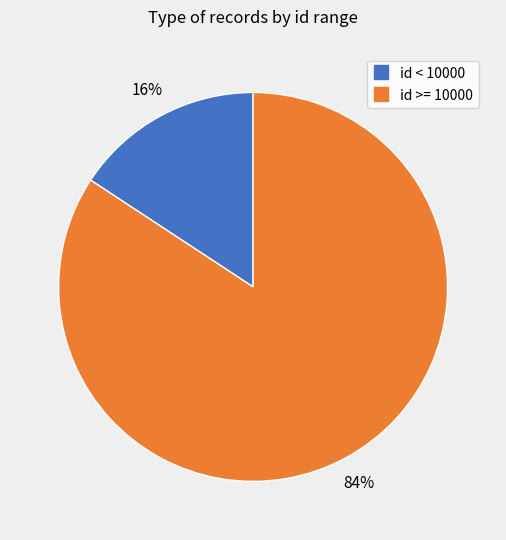

To the nearest percent, what is the average slice percentage?

50%